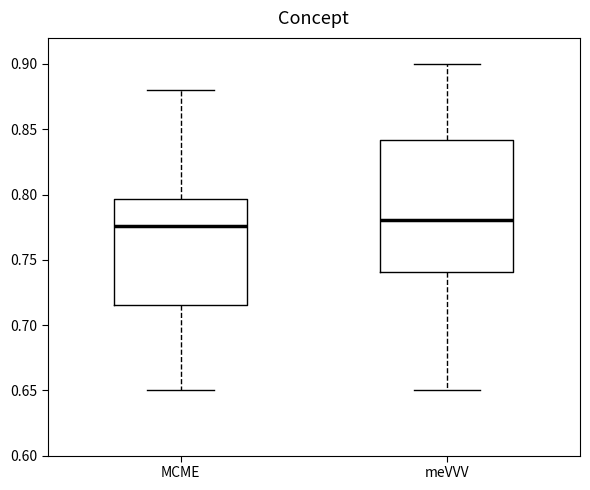

Reading left to right, transcribe this box plot: for each box, give where its median line is, the range the box spans, and where its two whiskers end, as read against the y-axis. The values are not printed on the chart, so give them approximately, as read against the axis.

MCME: median 0.775, box 0.715 to 0.795, whiskers 0.650 to 0.880
meVVV: median 0.780, box 0.740 to 0.840, whiskers 0.650 to 0.900